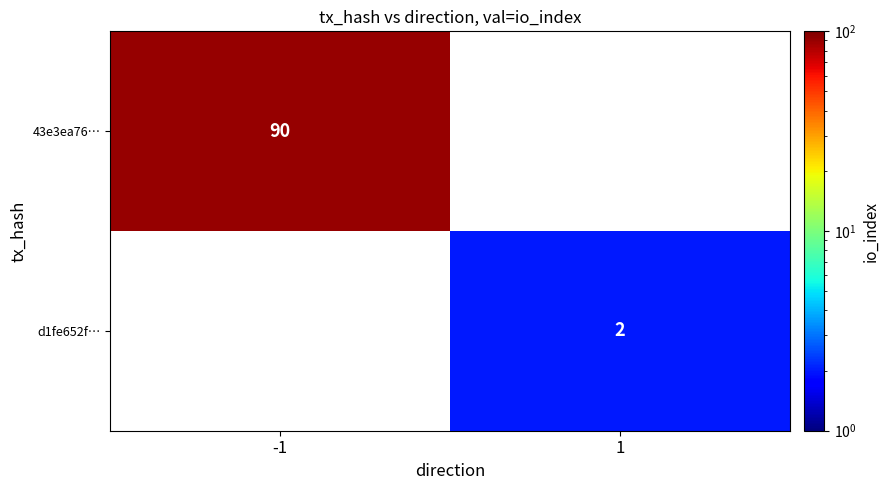

Is the value of d1fe652f… at 1 greater than the value of 43e3ea76… at -1?

No